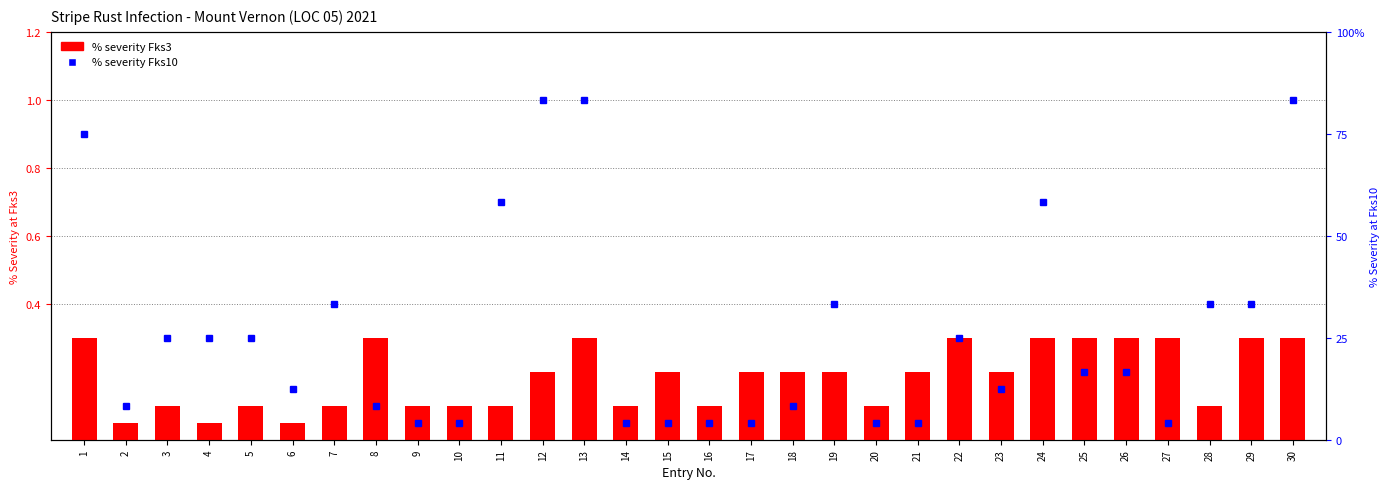

Where is the data nearest to the value 0?

2